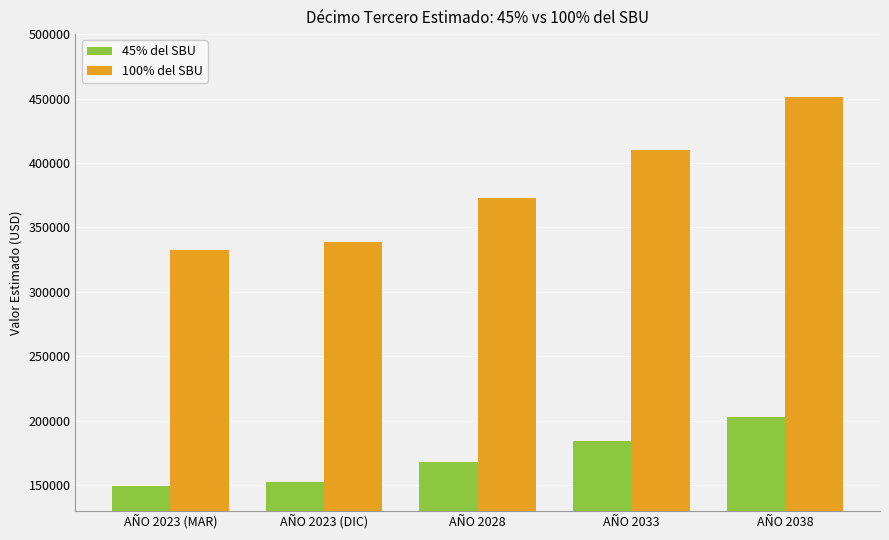

Which category has the highest value across all series?

AÑO 2038